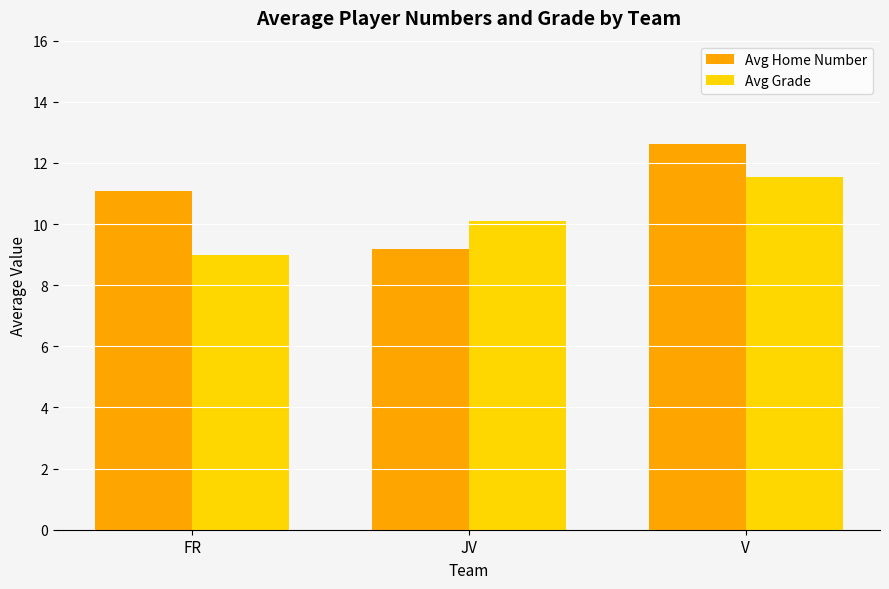

How many bars are there in each group?

2